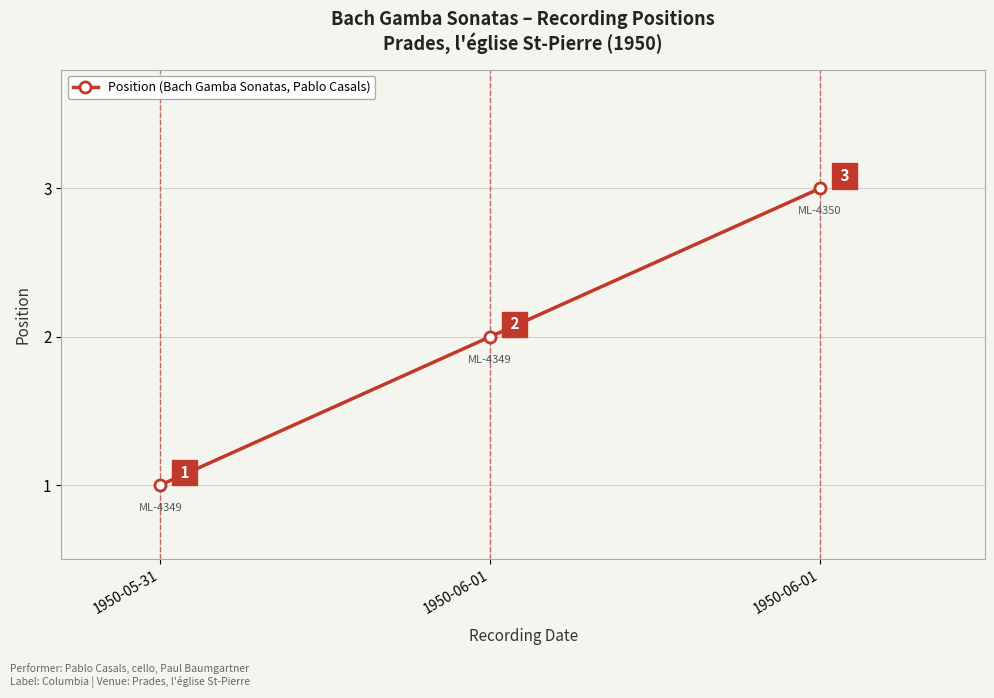

How many distinct data groups are displayed?

1